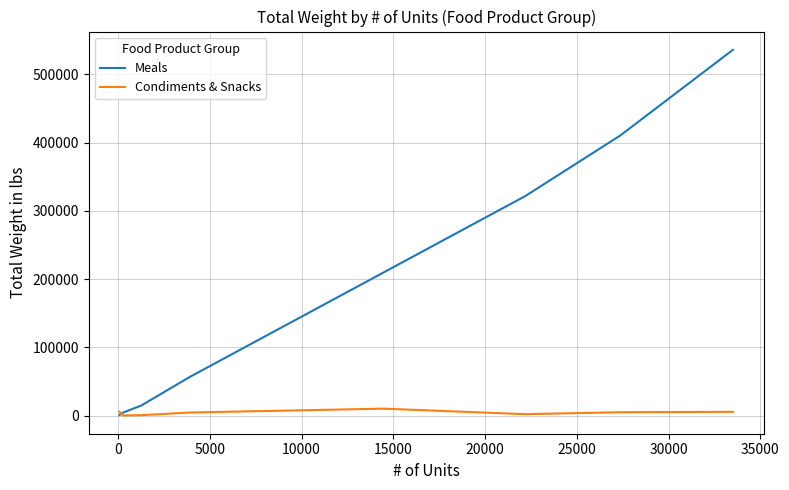

What is the greatest value displayed?

536000.0